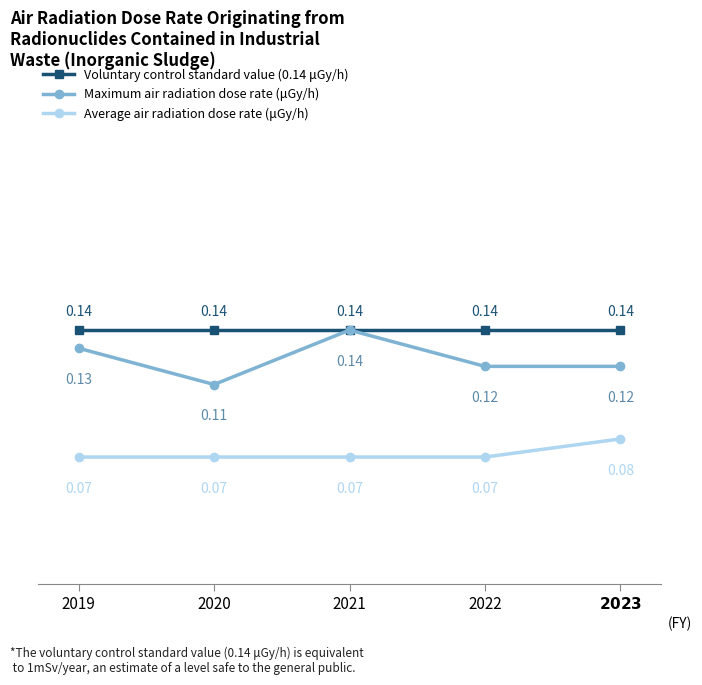

True or false: Average air radiation dose rate (μGy/h) and Voluntary control standard value (0.14 μGy/h) intersect in this chart.

False